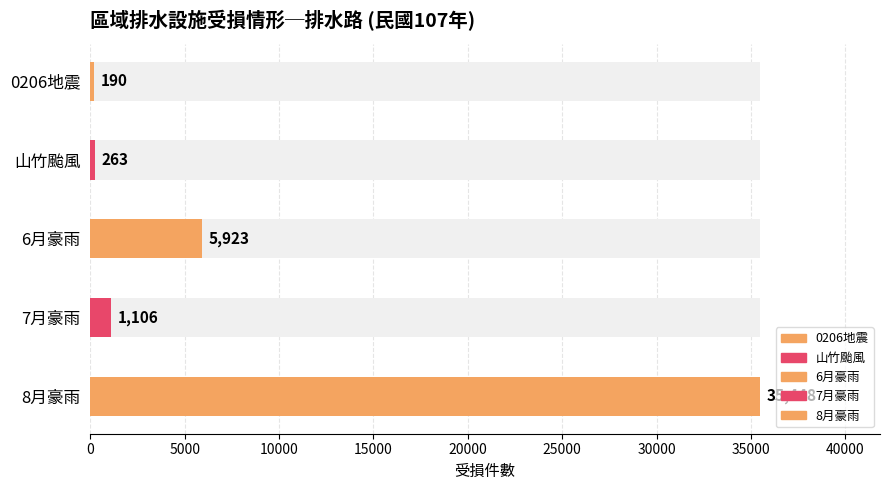

List the labels in order of value, smallest first.

0206地震, 山竹颱風, 7月豪雨, 6月豪雨, 8月豪雨